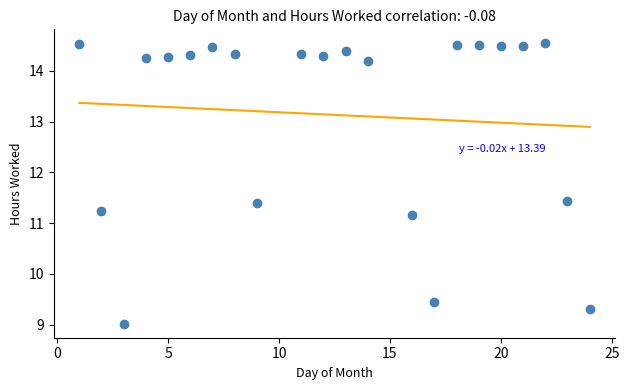

What is the range of X values (max minus min)?

23.0